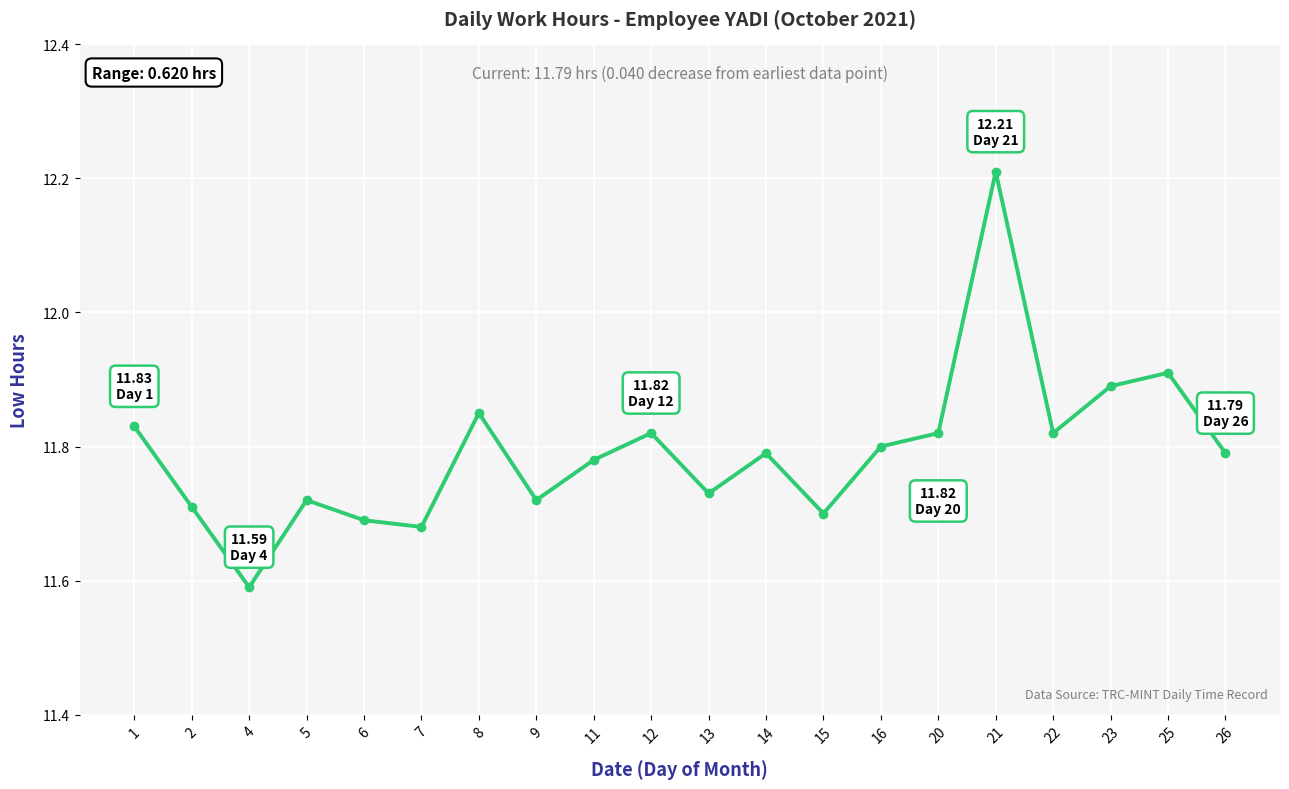

How many distinct data groups are displayed?

1